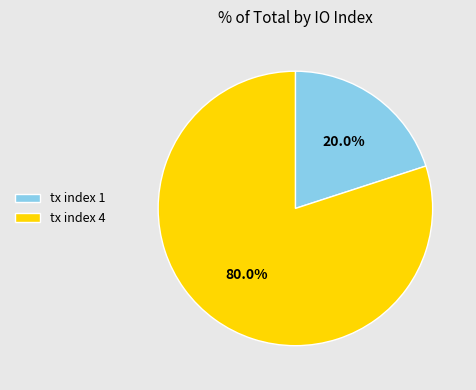

Is it true that tx index 1 is 12% of the pie?

False